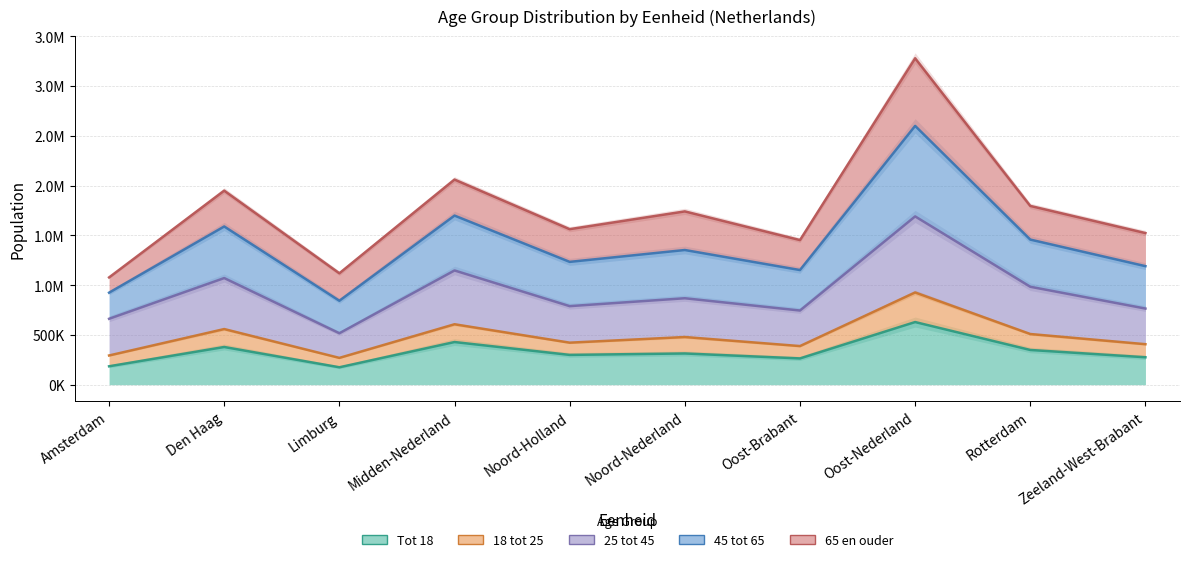

True or false: 25 tot 45 has a value of 745100 at Oost-Brabant.

True